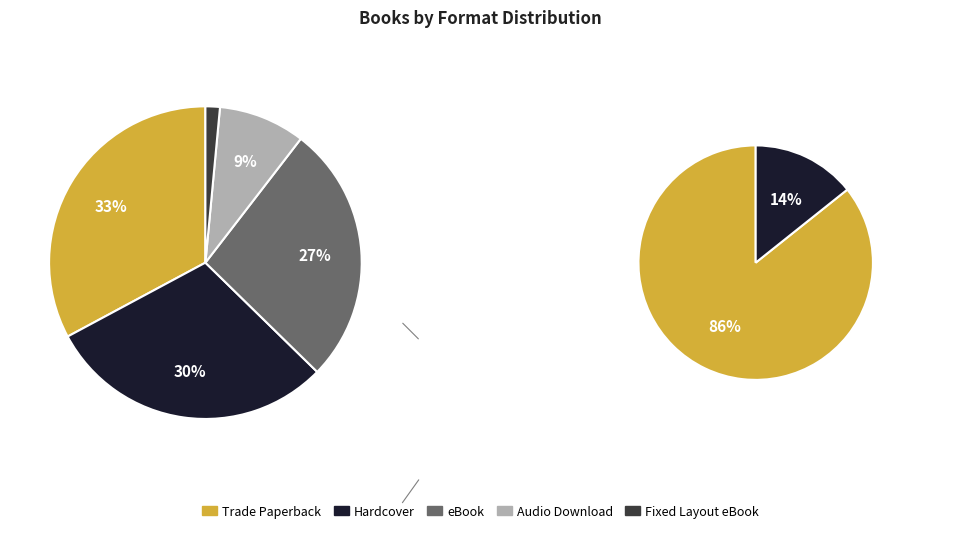

What percentage do Hardcover and Fixed Layout eBook together represent?

31.3%